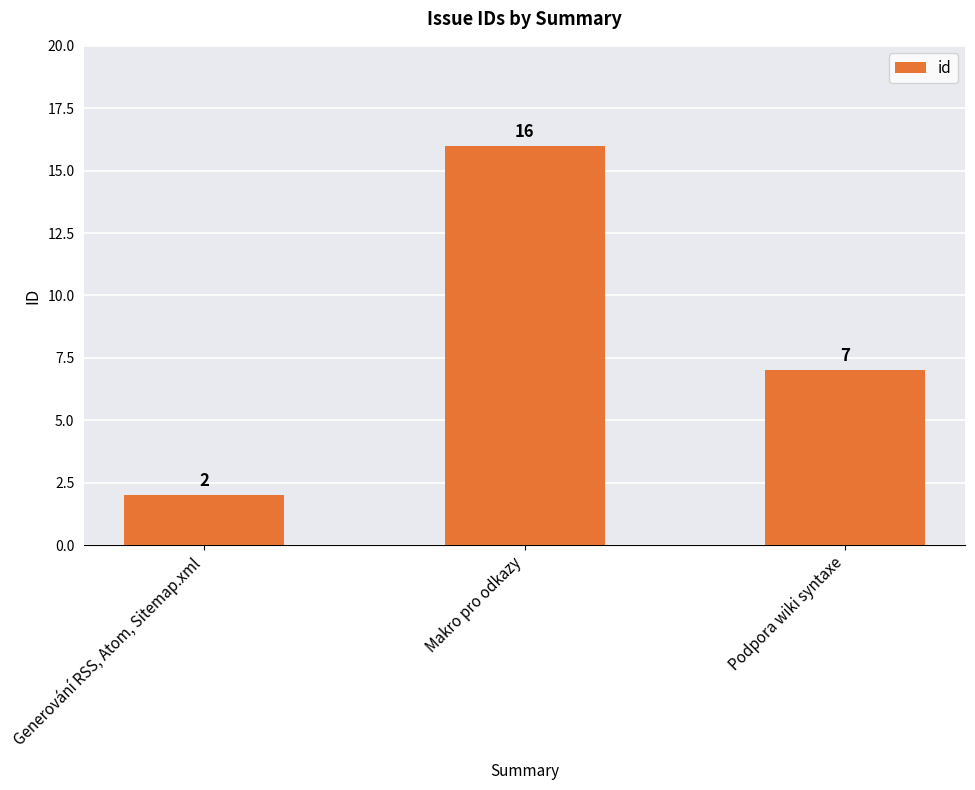

How many values are between 2 and 16?

3